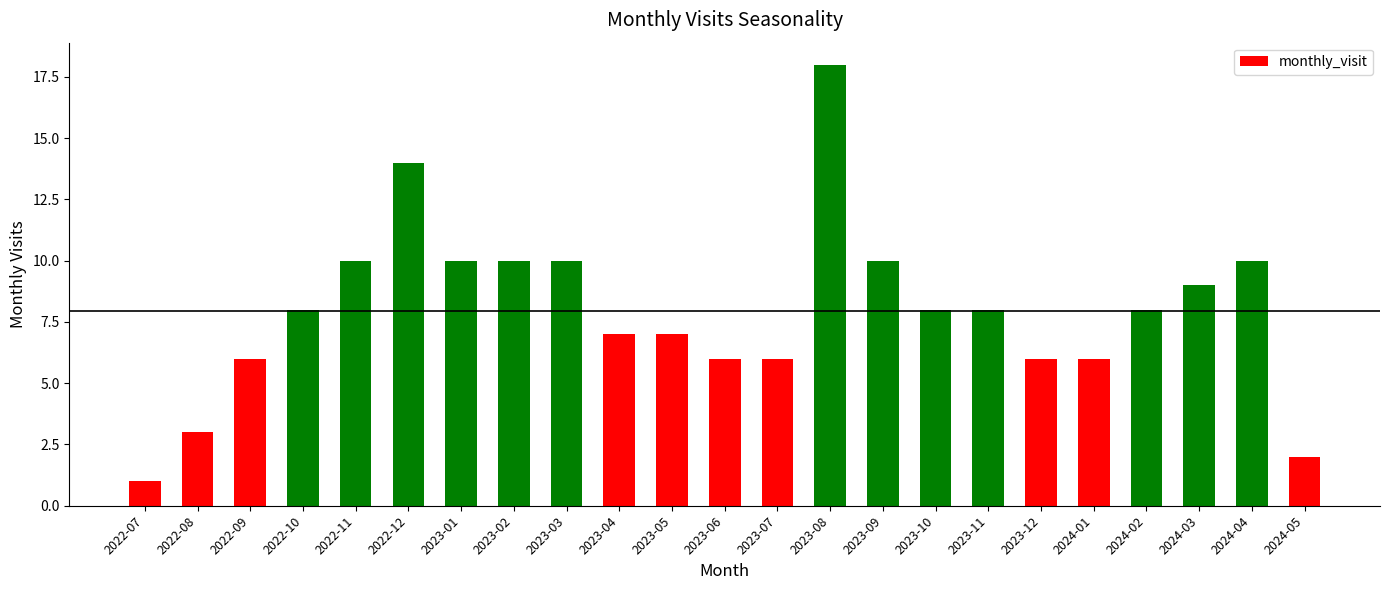

Does the chart contain any negative values?

No